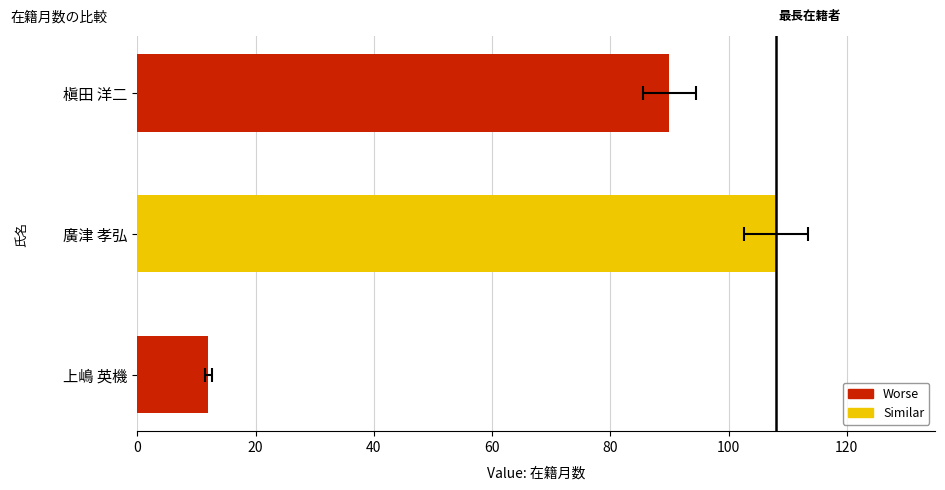

Reading right to left, what are all the values shown in this chart?

90	108	12